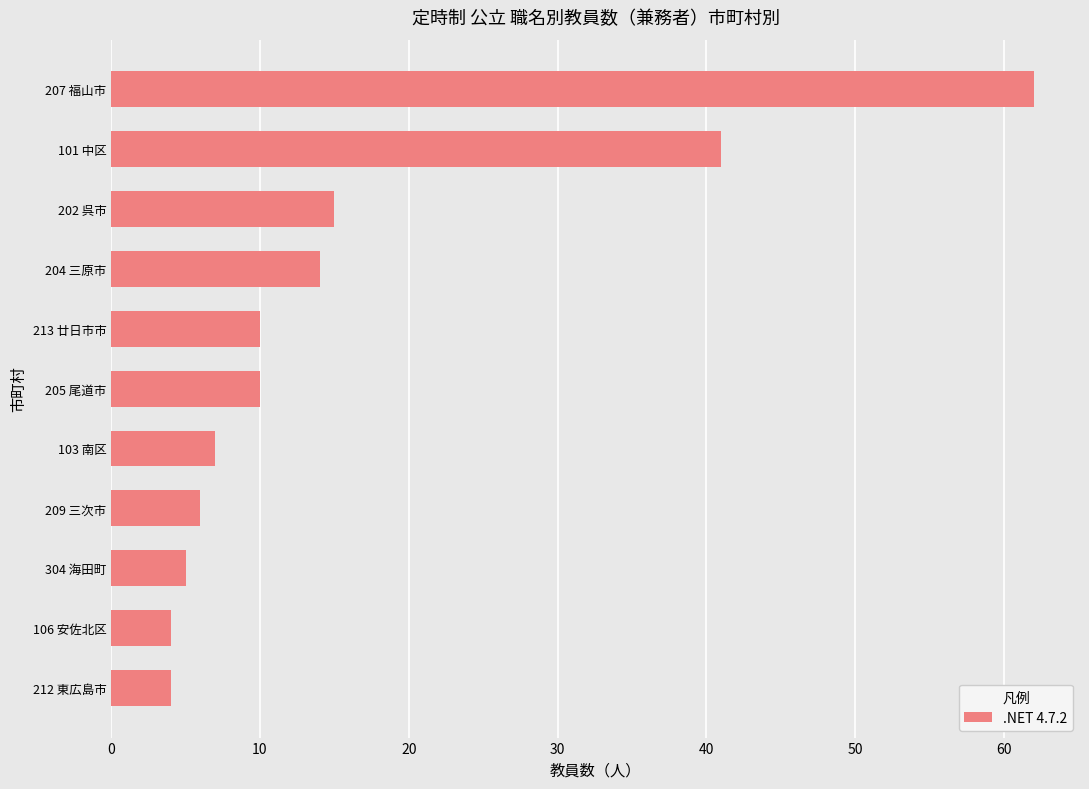

What is the approximate value at 209 三次市?

6